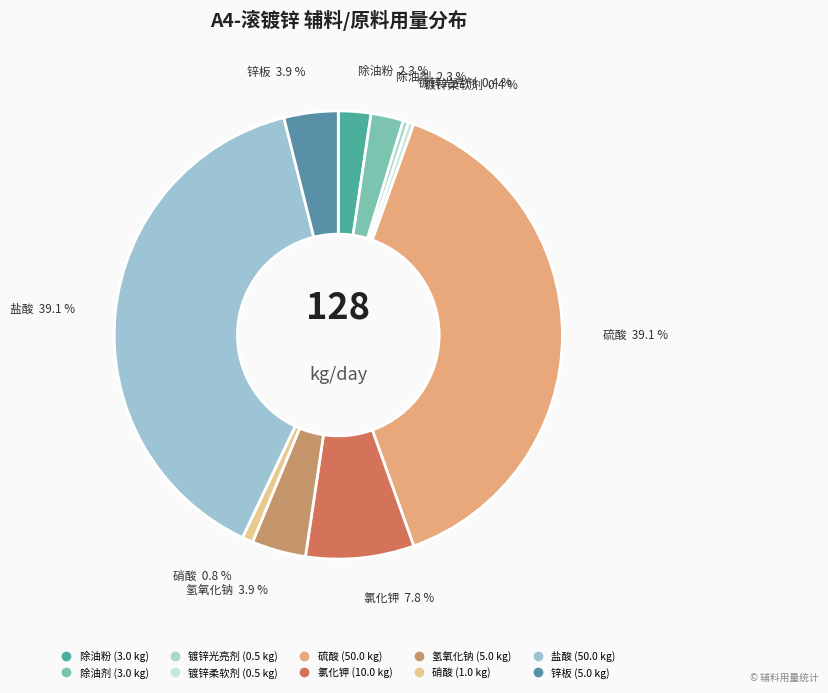

Which has a higher value, 除油剂 or 锌板?

锌板